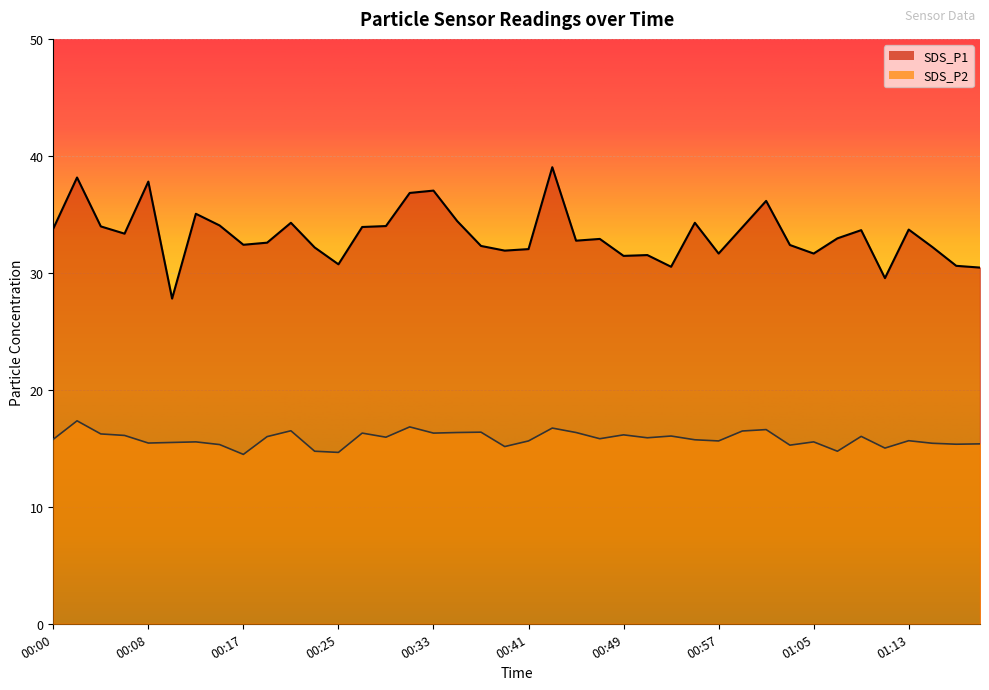

True or false: SDS_P2 has more than 1 points higher than both neighbors.

True